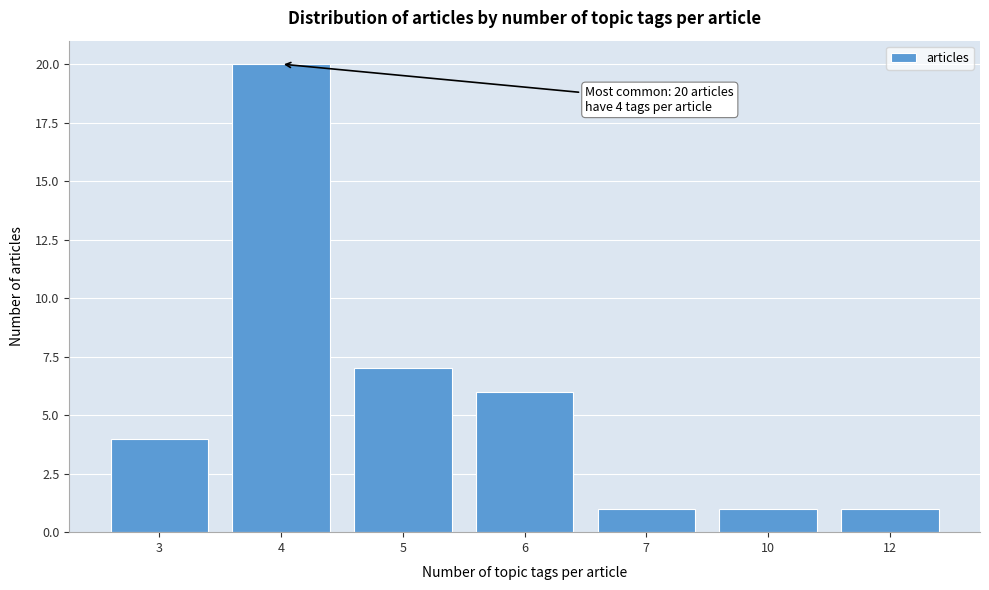

Reading left to right, transcribe all the data shown in this chart.

4	20	7	6	1	1	1